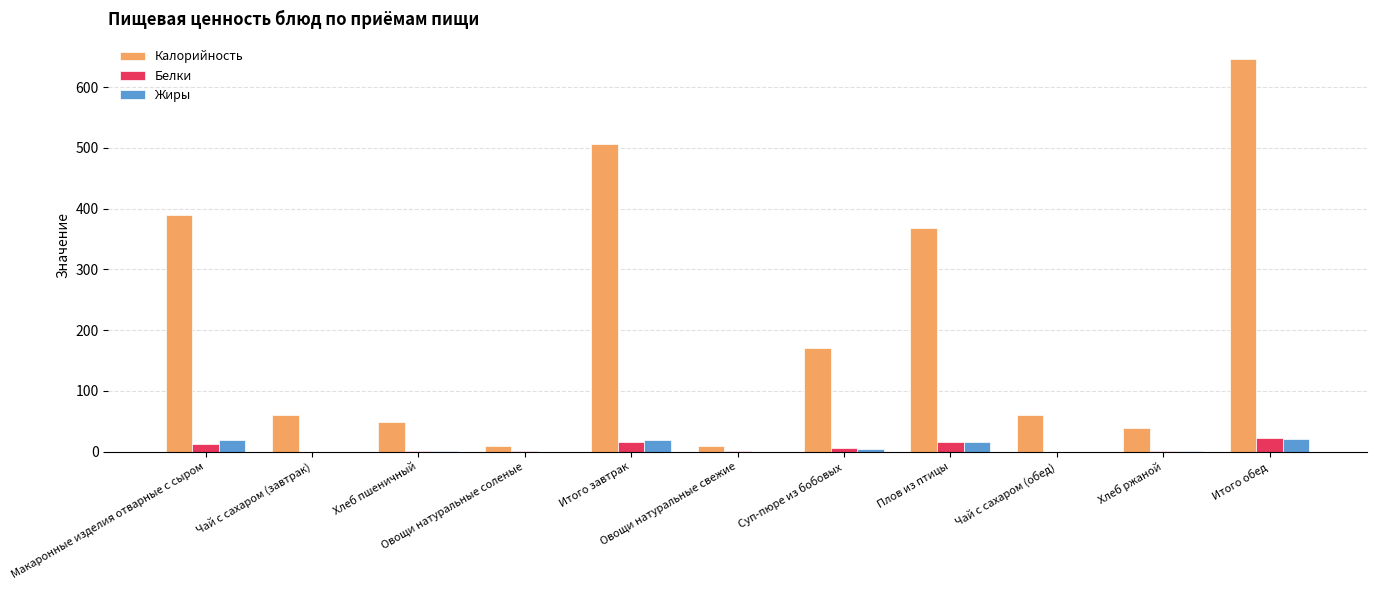

What is the sum of all Белки values?

76.2